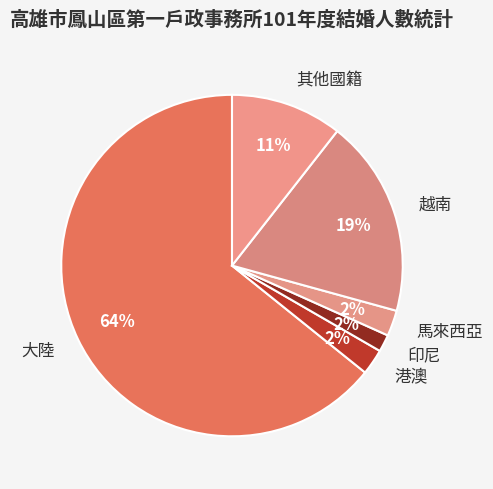

To the nearest percent, what is the average slice percentage?

17%